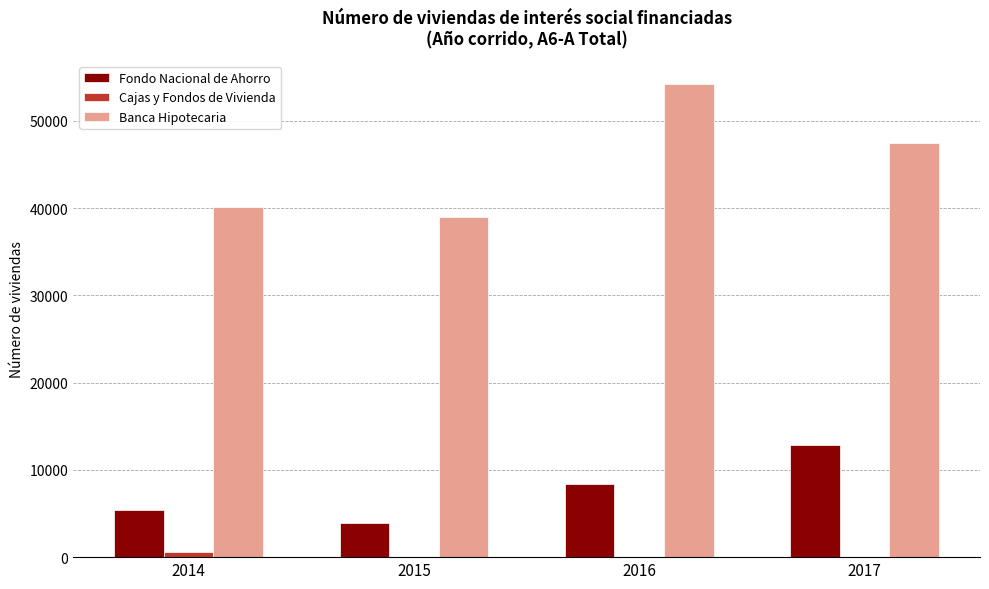

Which category has the highest value in the Banca Hipotecaria series?

2016